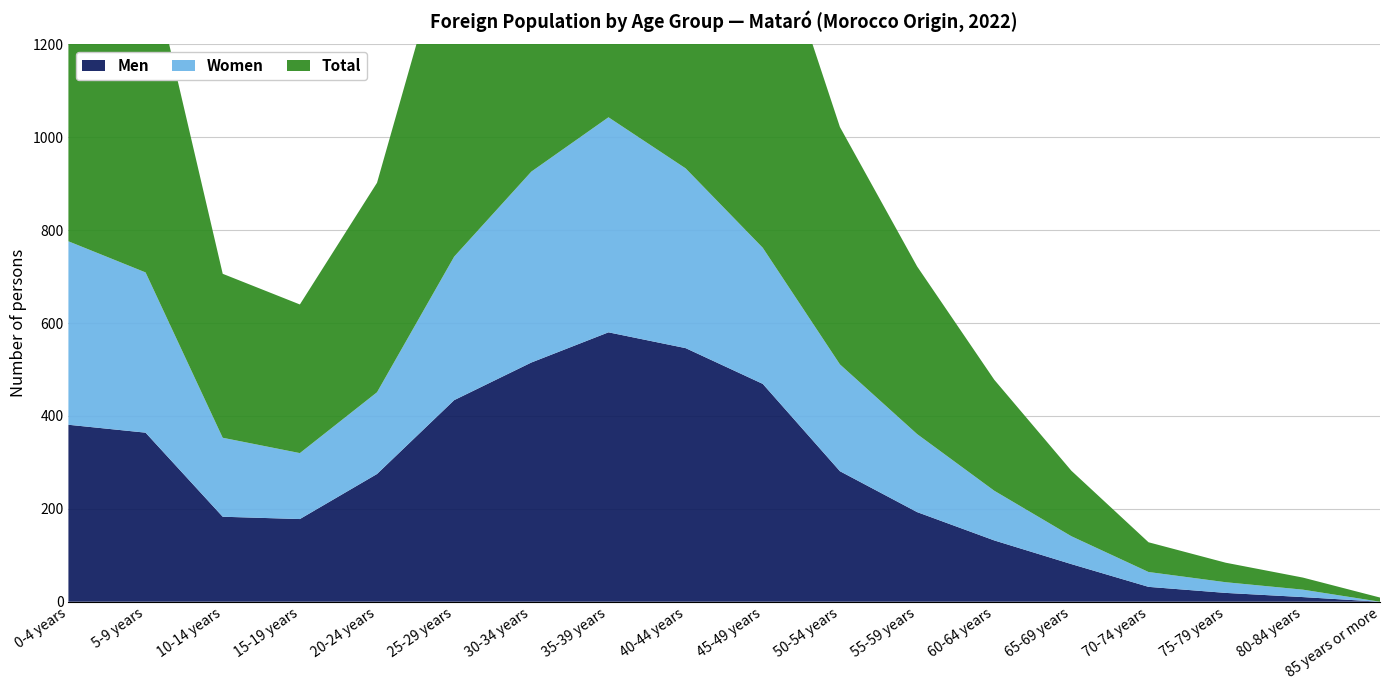

Reading right to left, what are all the values shown in this chart?

Men: 0	10	19	32	81	132	193	281	469	546	580	515	434	275	178	183	364	381
Women: 0	16	23	32	60	107	168	230	293	387	463	411	309	176	142	170	345	395
Total: 9	26	42	64	141	239	361	511	762	933	1043	926	743	451	320	353	709	776